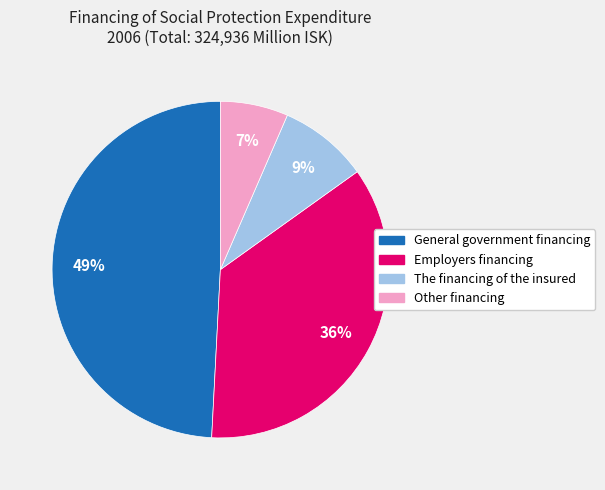

To the nearest percent, what is the difference between the General government financing and Employers financing slice percentages?

13%